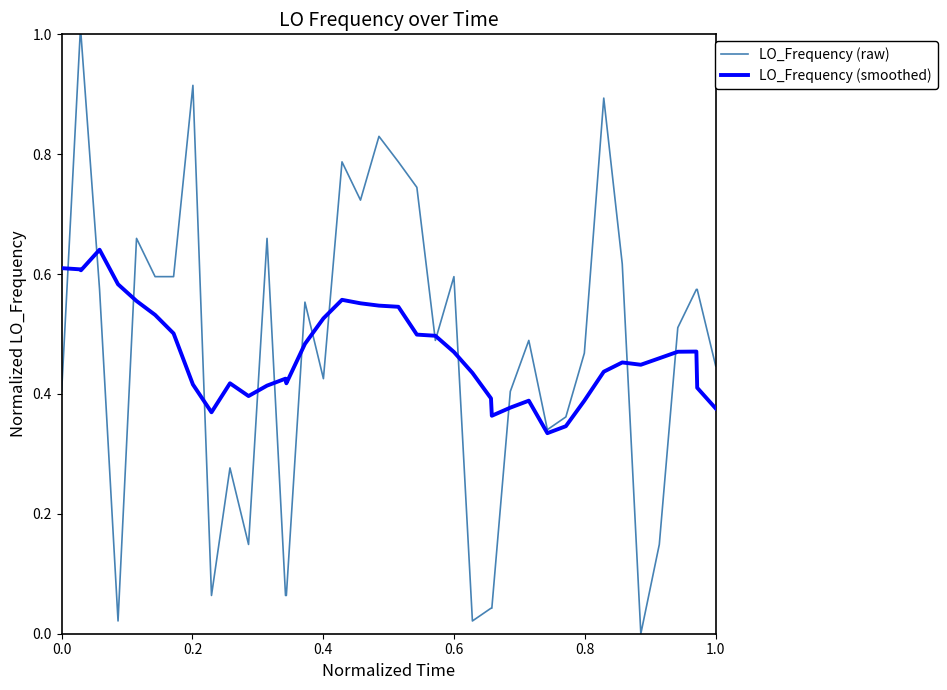

What is the maximum value shown in the chart?

1.0